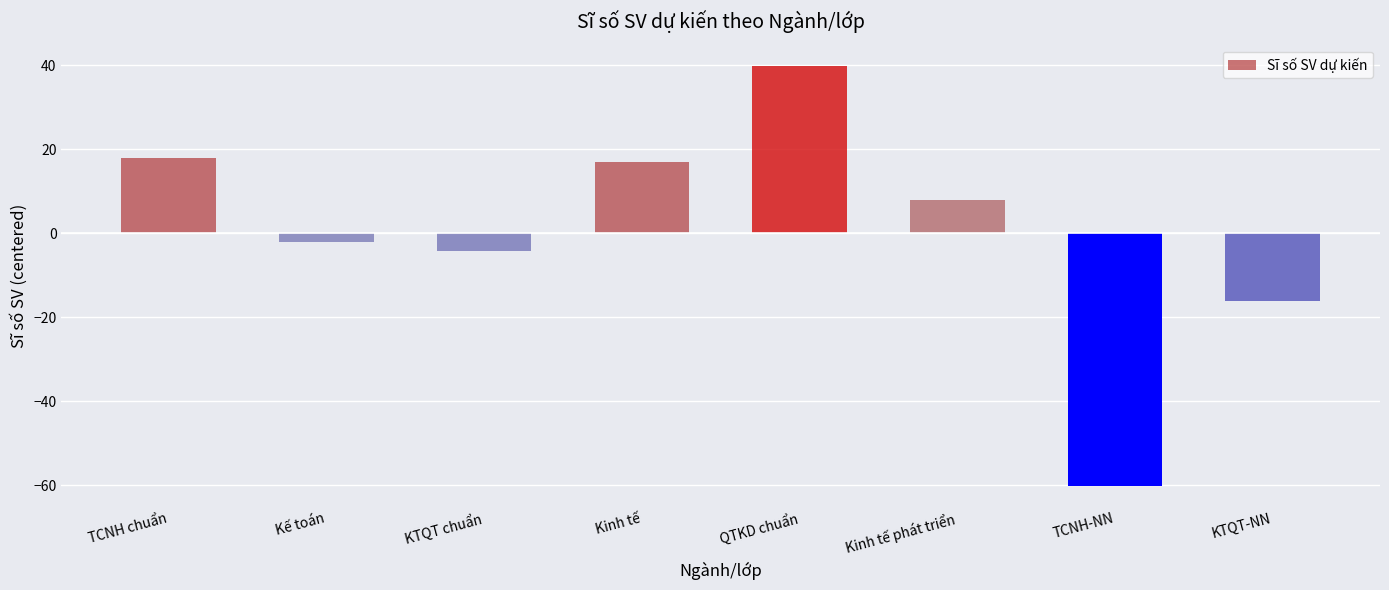

What is the change in value from KTQT chuẩn to QTKD chuẩn?

+44.0